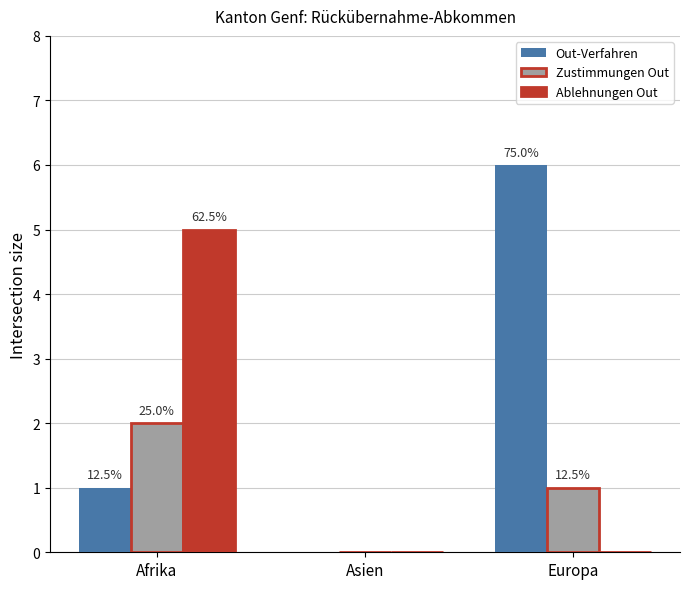

At Asien, list the series in order from smallest to largest.

Out-Verfahren, Zustimmungen Out, Ablehnungen Out